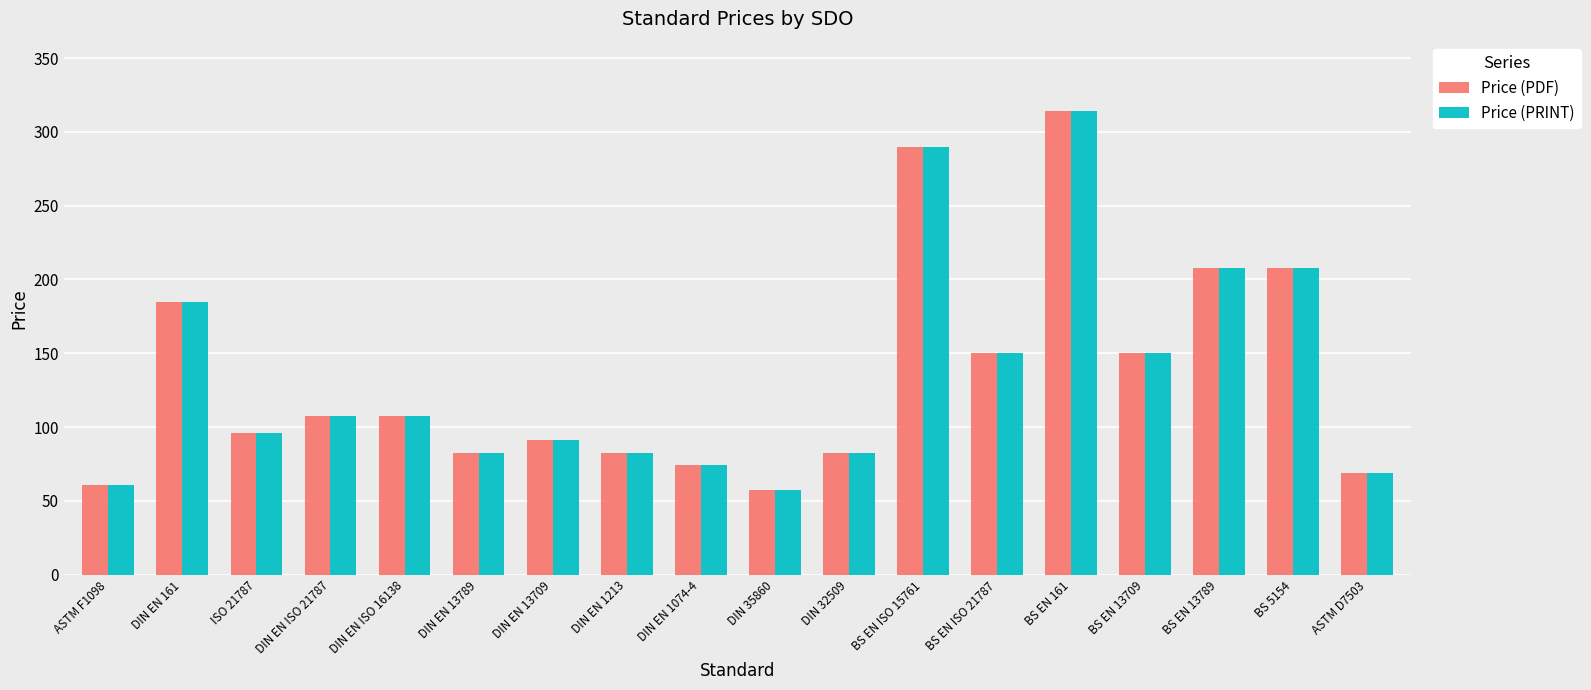

Is it true that Price (PRINT) equals 20.9 at DIN EN 13709?

False